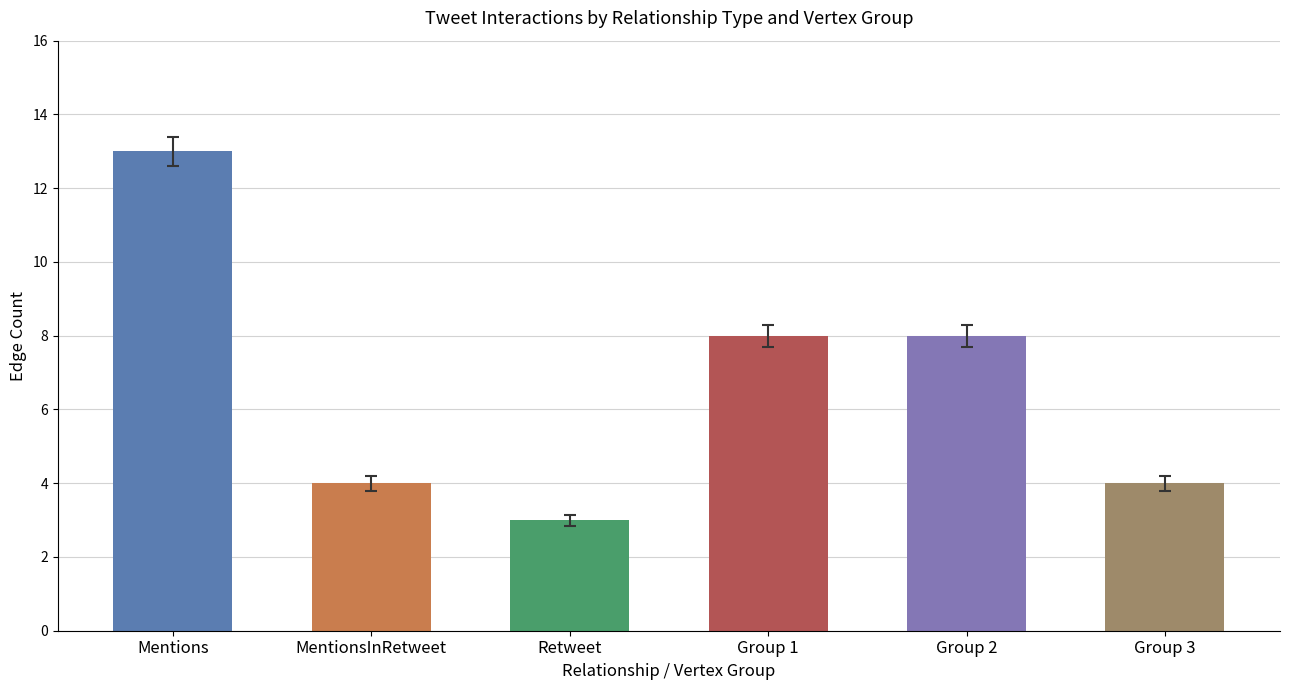

What is the minimum value shown in the chart?

3